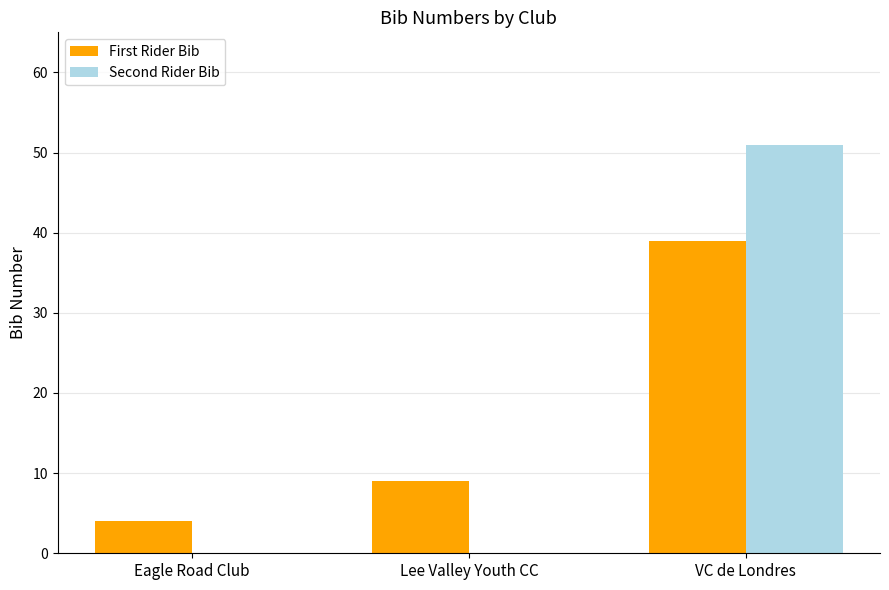

What is the total value across all series at Eagle Road Club?

4